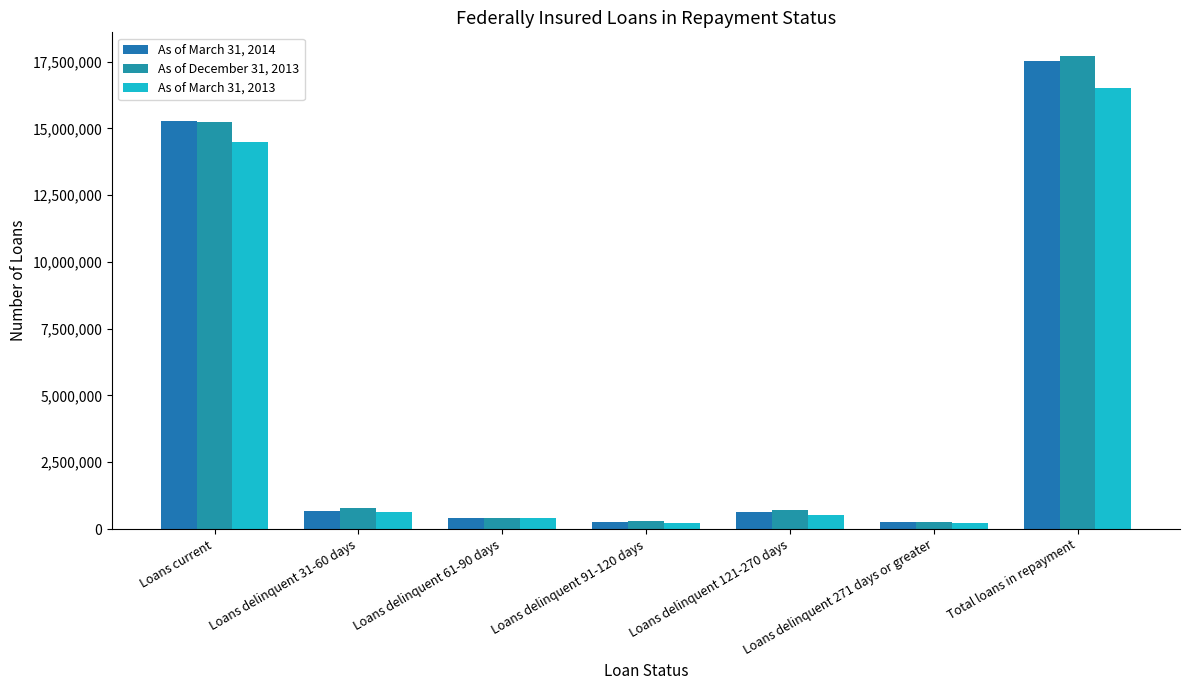

At how many categories does at least one series exceed 12227526?

2